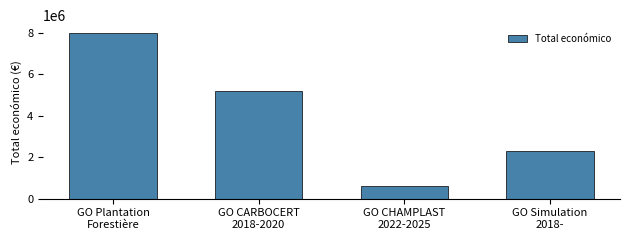

What is the label of the 1st bar from the left?

GO Plantation
Forestière